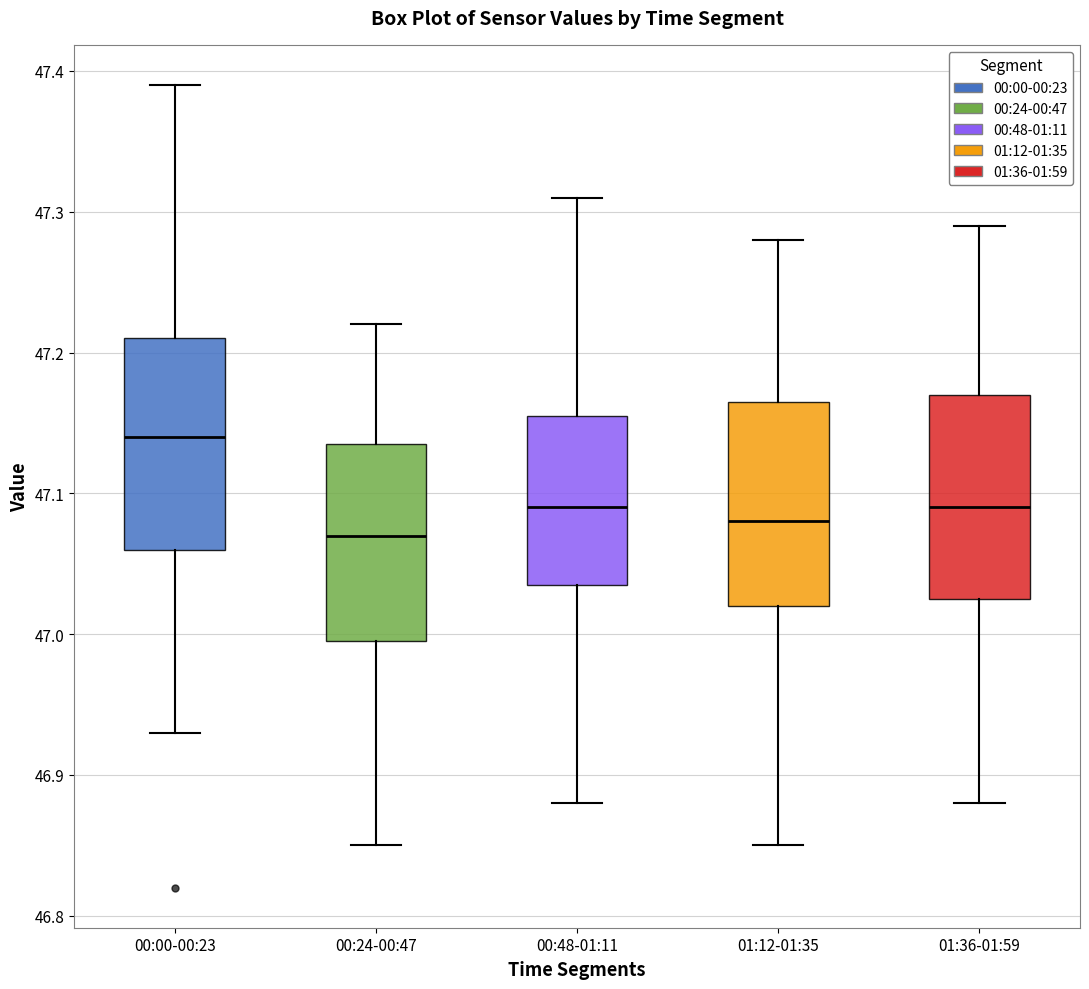

Where is the upper edge of the box for 00:48-01:11 on the y-axis? The values are not printed on the chart, so give them approximately, as read against the axis.

47.16